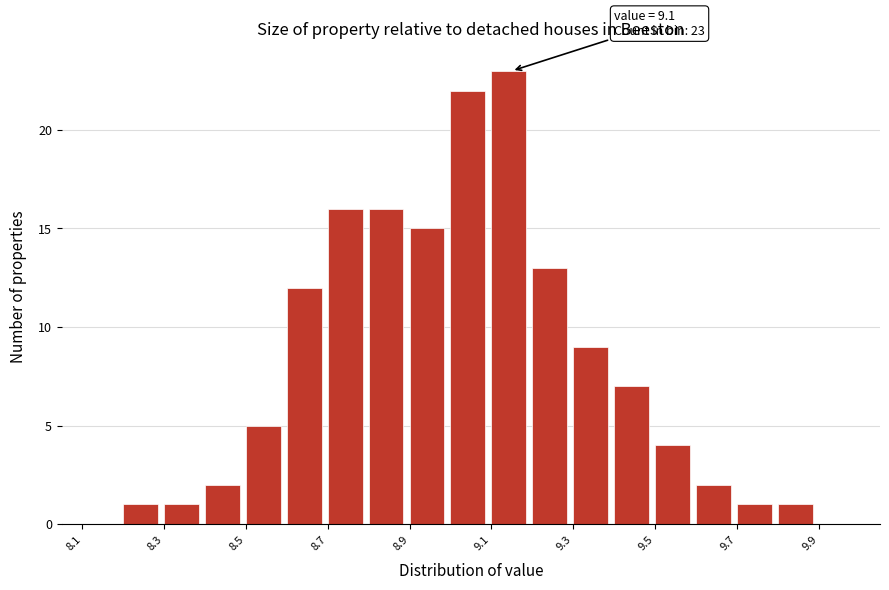

Over which range of the x-axis is the bar tallest?

9.1 to 9.2